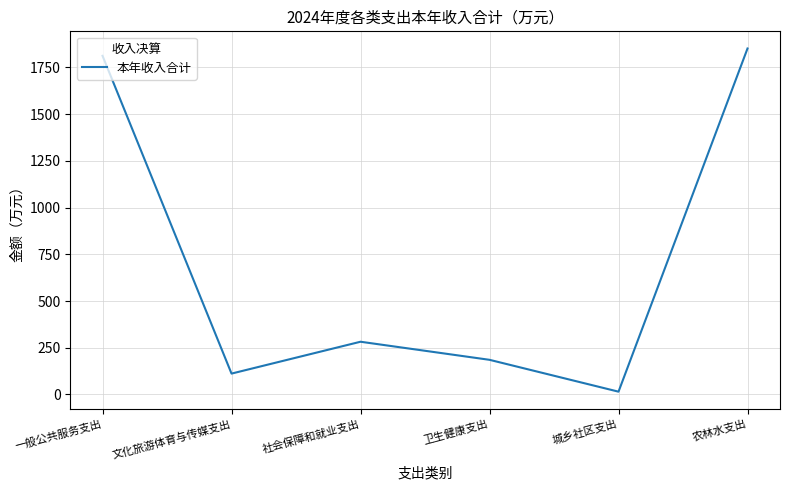

At which category does the data reach its first local peak?

社会保障和就业支出